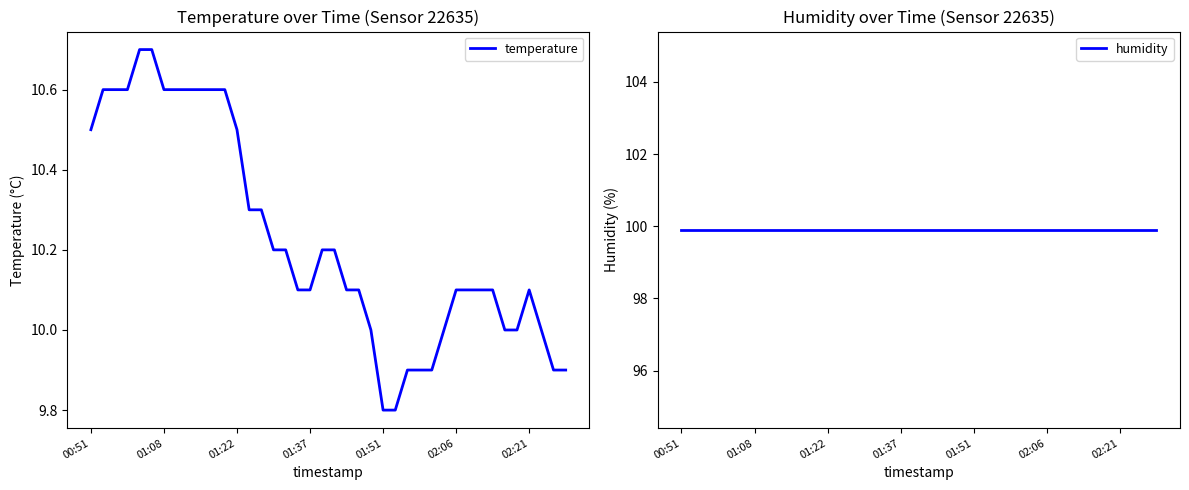

What is the difference between the second highest and minimum values in the temperature series?

0.9